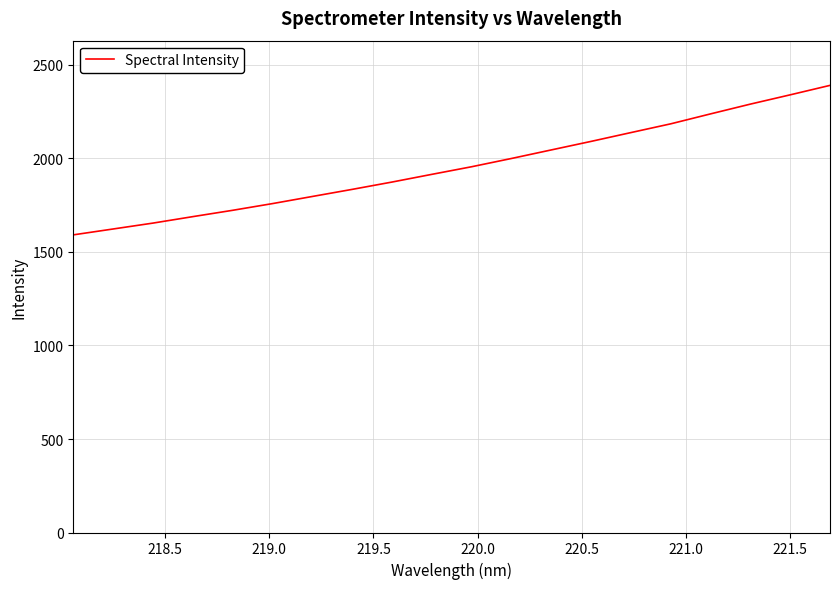

What is the smallest value displayed?

1591.6